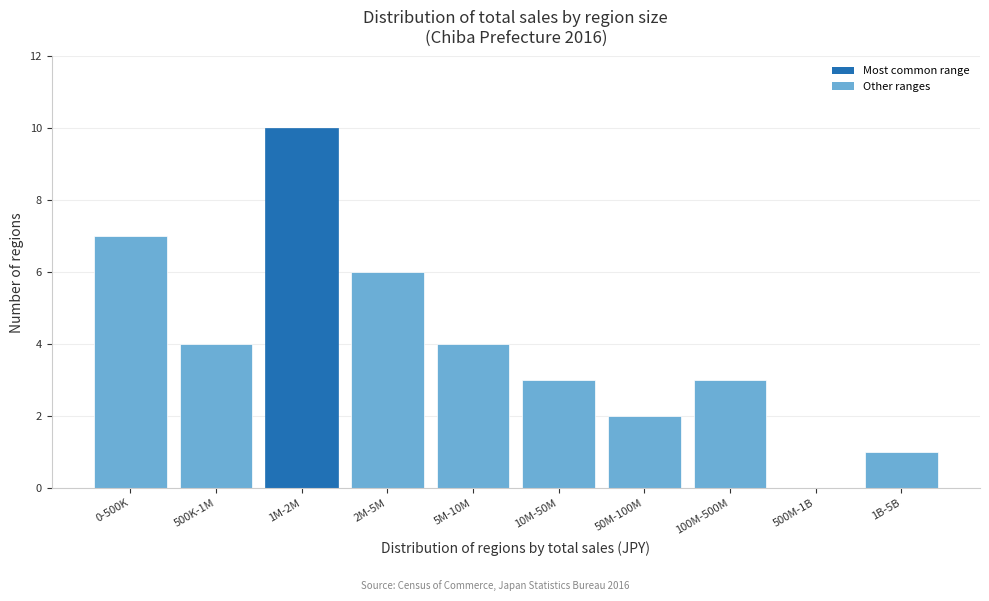

Reading left to right, what are all the values shown in this chart?

0-500K=7	500K-1M=4	1M-2M=10	2M-5M=6	5M-10M=4	10M-50M=3	50M-100M=2	100M-500M=3	500M-1B=0	1B-5B=1